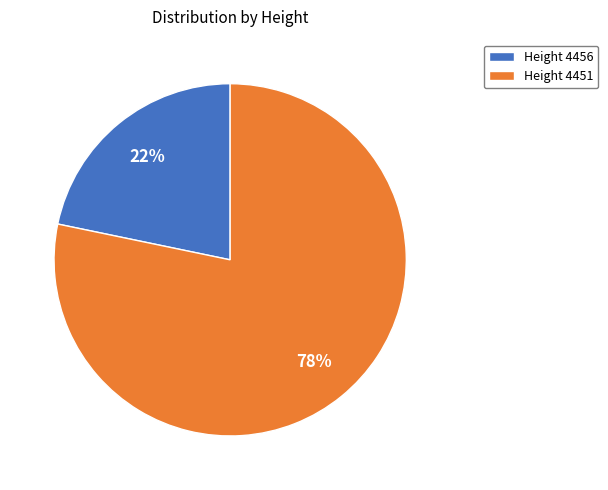

How many segments does this pie chart have?

2